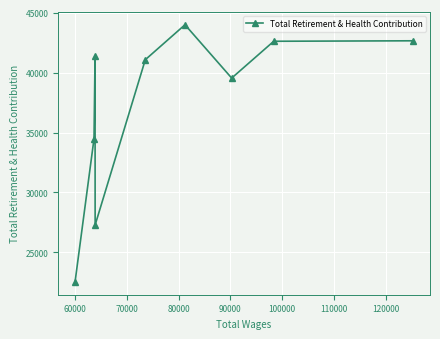

What is the value of the 8th point from the left?

42605